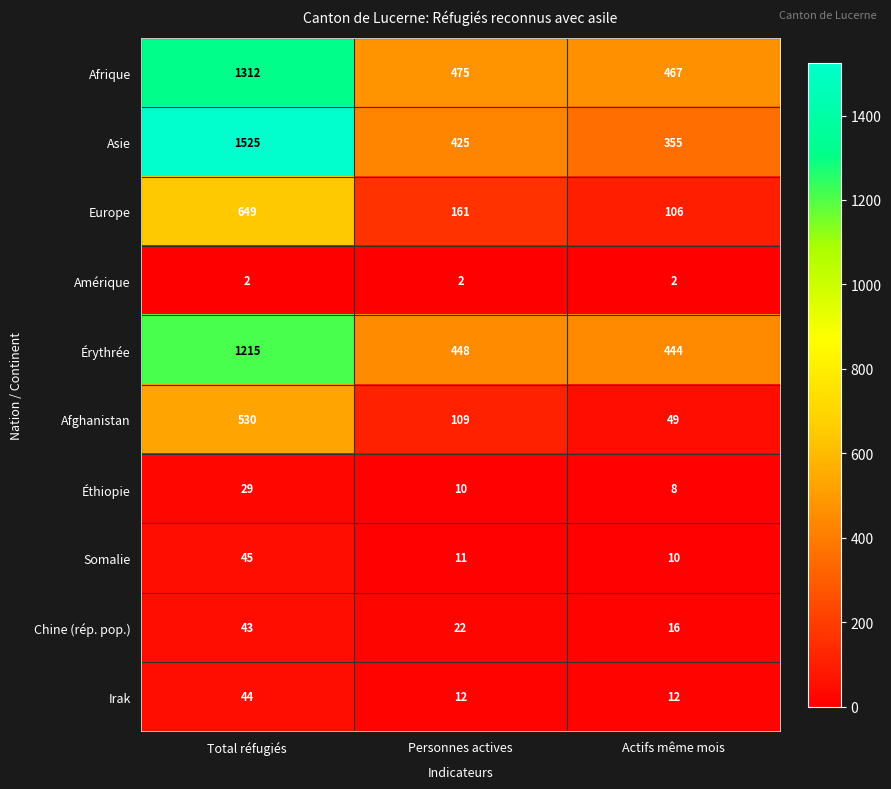

List the series in order of their peak value, lowest first.

Amérique, Éthiopie, Chine (rép. pop.), Irak, Somalie, Afghanistan, Europe, Érythrée, Afrique, Asie